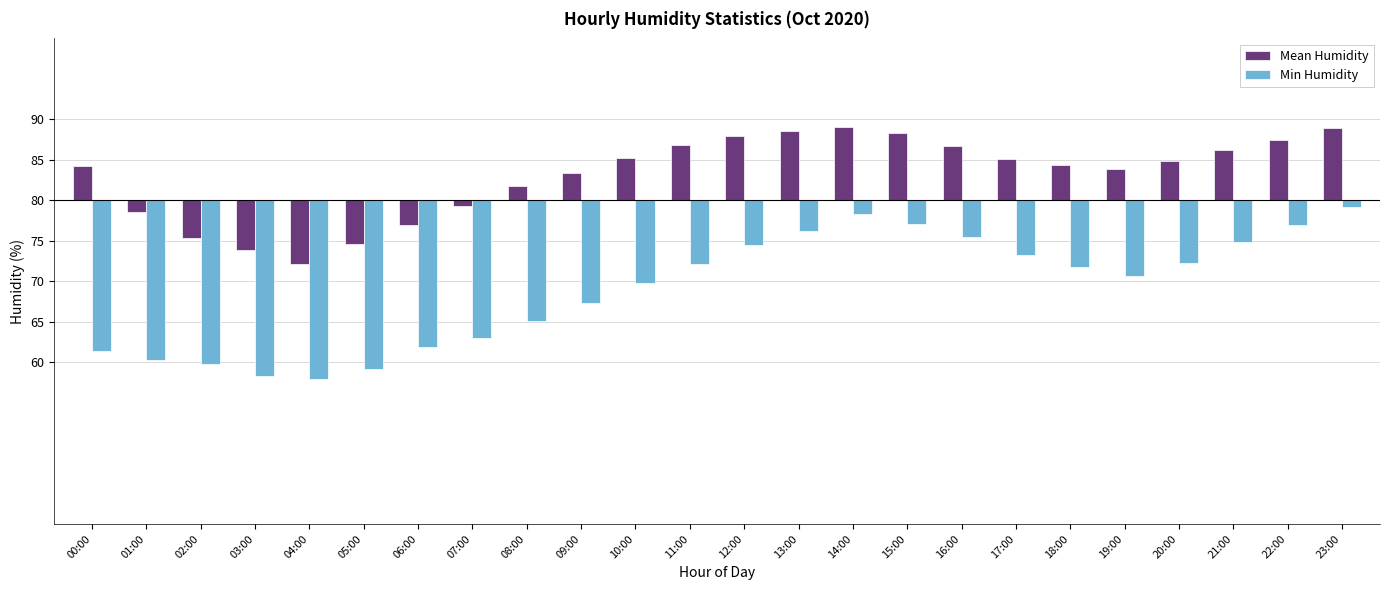

Which series has the largest total across all categories?

Mean Humidity